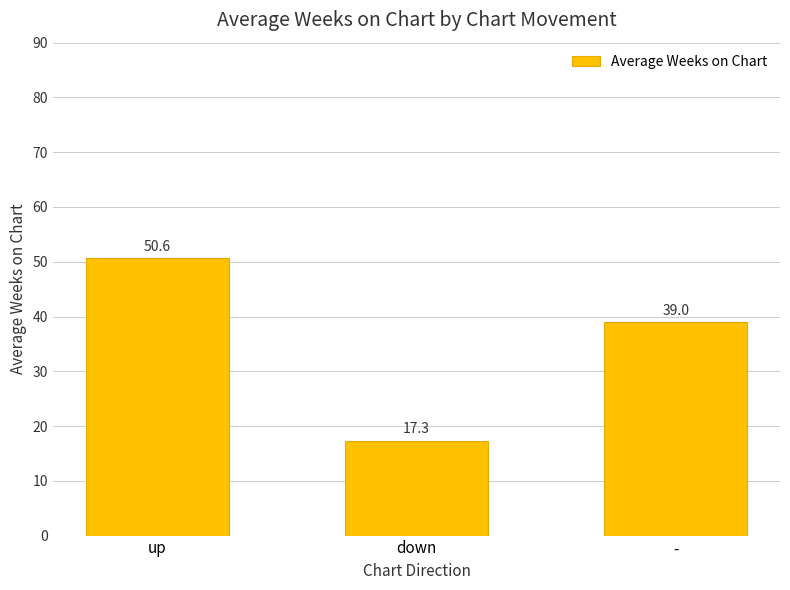

Reading left to right, what are all the values shown in this chart?

50.6	17.3	39.0